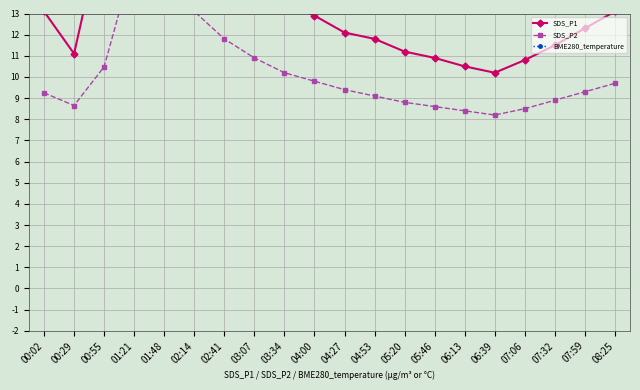

Is it true that BME280_temperature equals 20.8 at 08:25?

True